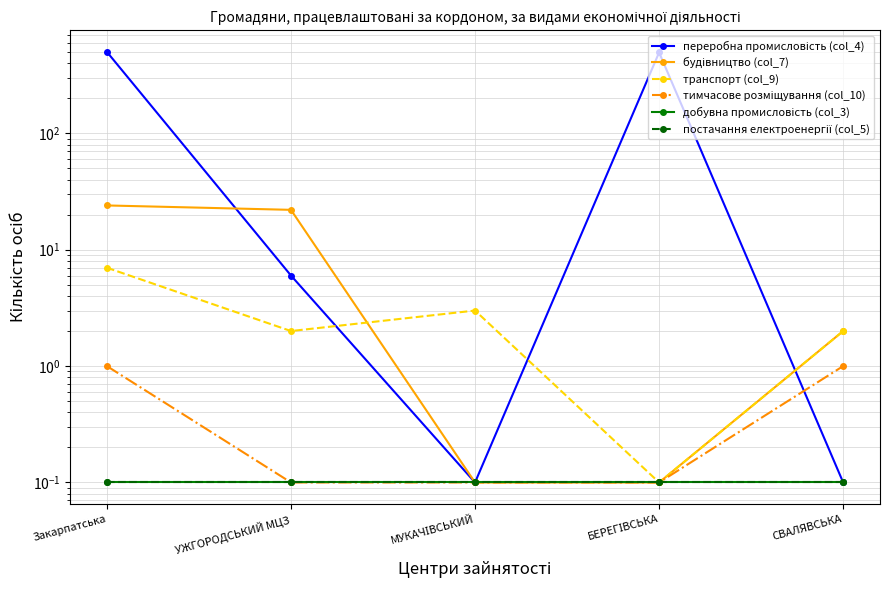

At which category is the sum across all series the highest?

Закарпатська